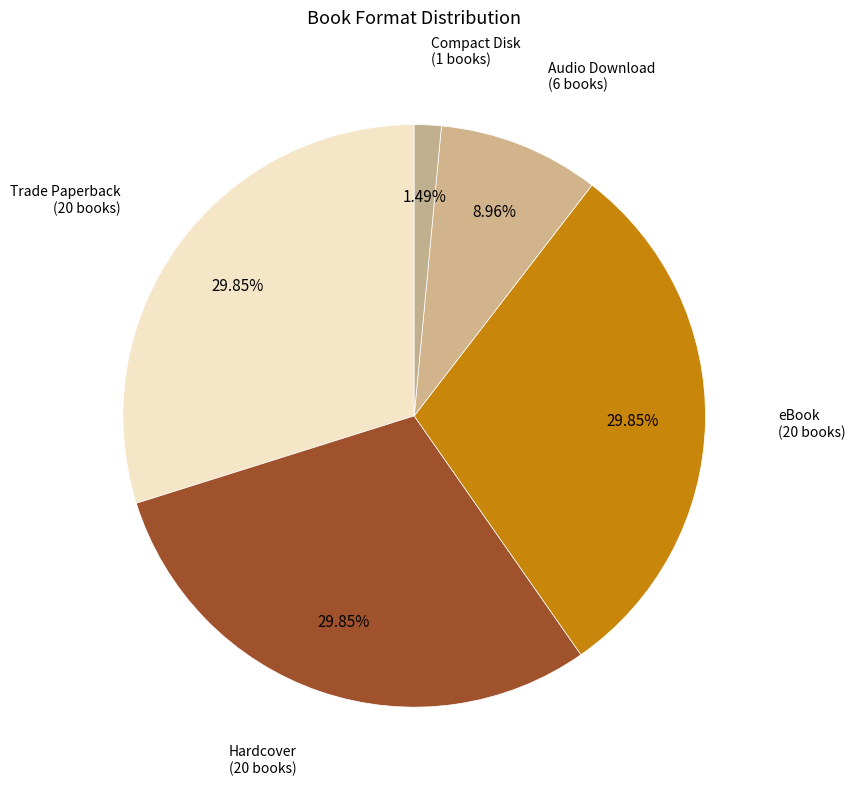

Count the number of slices in the pie.

5